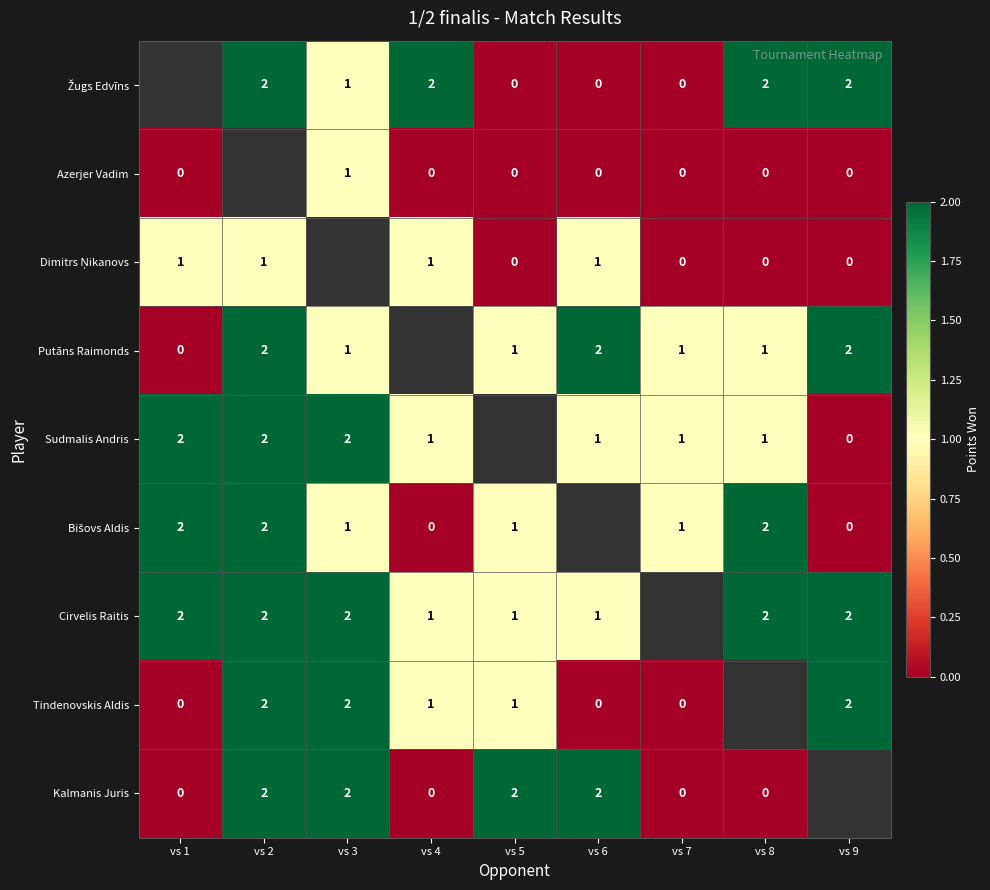

Is the value of Azerjer Vadim at vs 5 greater than the value of Cirvelis Raitis at vs 2?

No